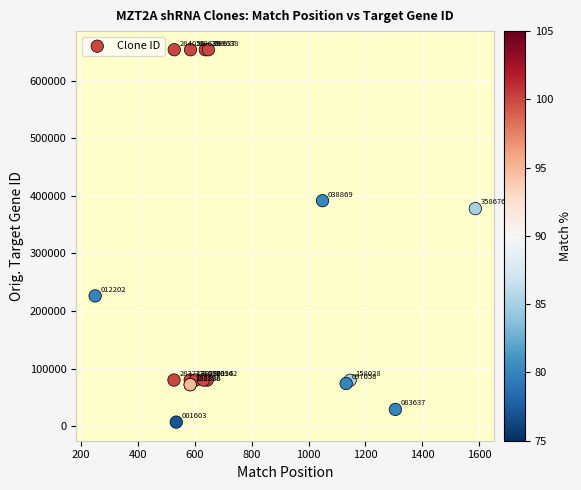

What Y value in the scatter plot is closest to 330429?

377841